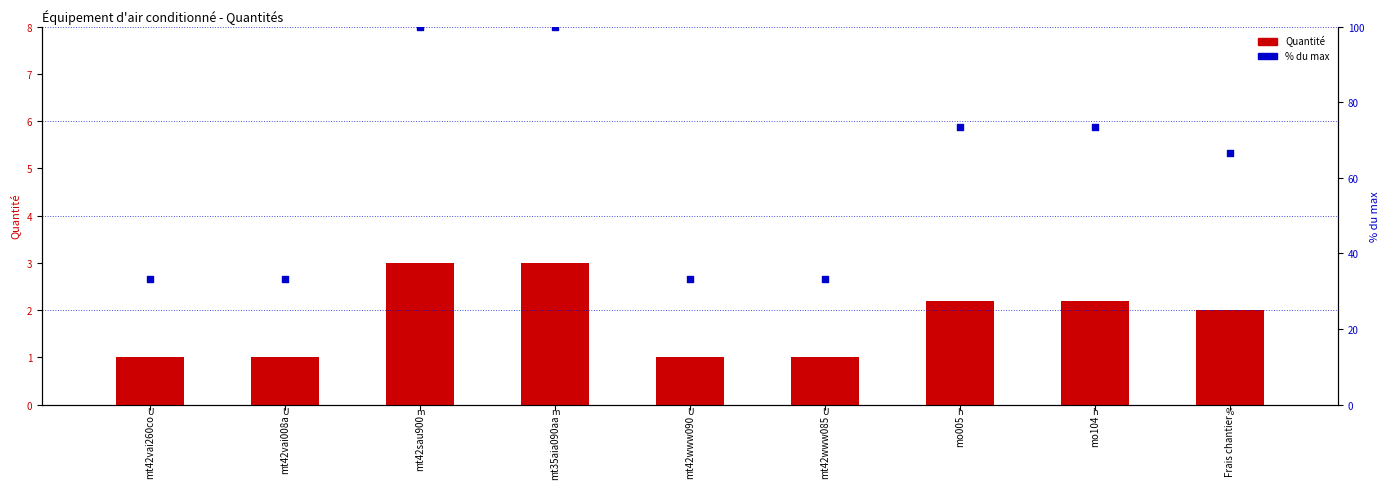

At how many categories does at least one series exceed 76?

2